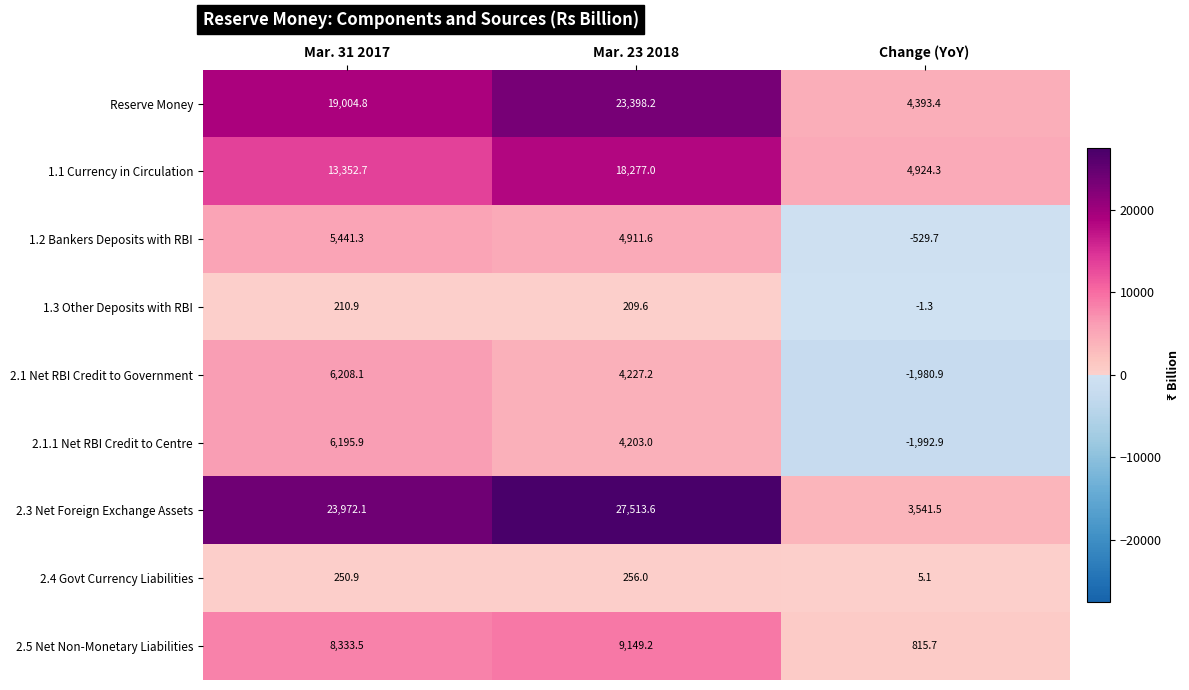

Reading left to right, list all the values displayed in this chart.

Reserve Money: 19004.8	23398.2	4393.4
1.1 Currency in Circulation: 13352.7	18277.0	4924.3
1.2 Bankers Deposits with RBI: 5441.3	4911.6	-529.7
1.3 Other Deposits with RBI: 210.9	209.6	-1.3
2.1 Net RBI Credit to Government: 6208.1	4227.2	-1980.9
2.1.1 Net RBI Credit to Centre: 6195.9	4203.0	-1992.9
2.3 Net Foreign Exchange Assets: 23972.1	27513.6	3541.5
2.4 Govt Currency Liabilities: 250.9	256.0	5.1
2.5 Net Non-Monetary Liabilities: 8333.5	9149.2	815.7